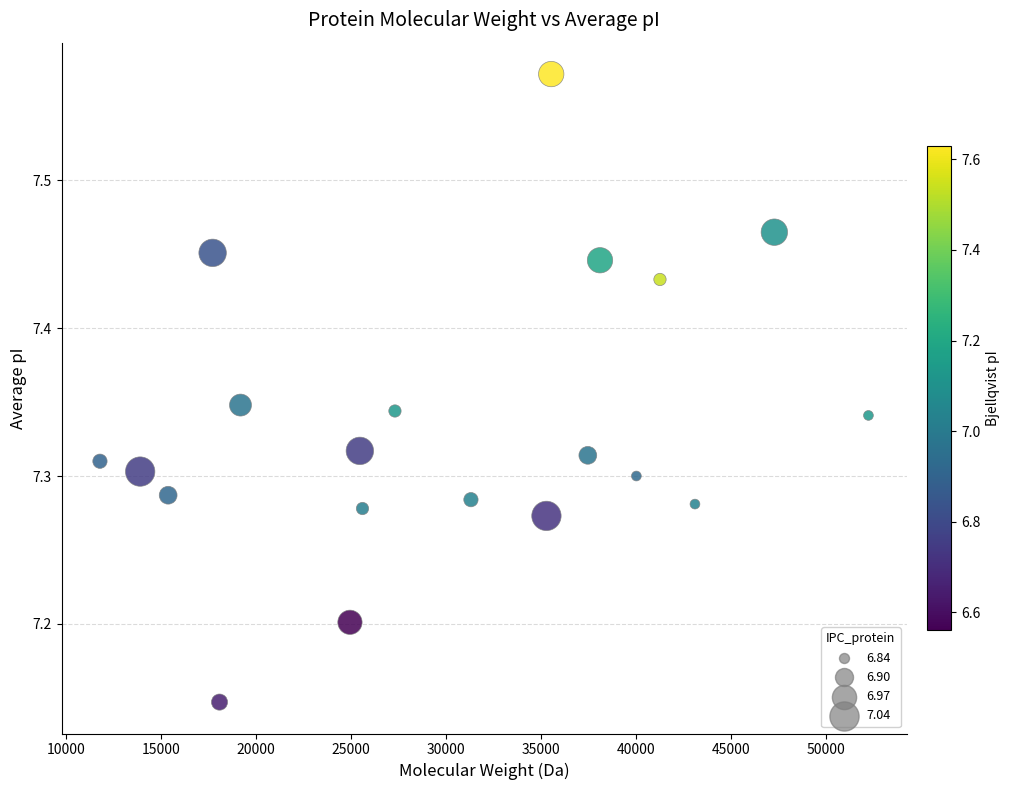

What is the range of X values (max minus min)?

40461.4